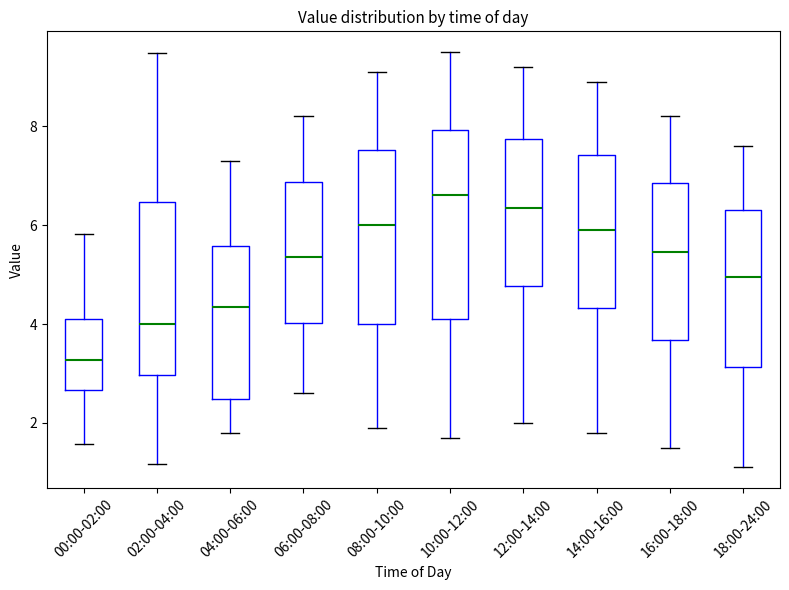

Reading left to right, transcribe this box plot: for each box, give where its median line is, the range the box spans, and where its two whiskers end, as read against the y-axis. The values are not printed on the chart, so give them approximately, as read against the axis.

00:00-02:00: median 3.2, box 2.6 to 4.2, whiskers 1.6 to 5.8
02:00-04:00: median 4.0, box 3.0 to 6.4, whiskers 1.2 to 9.4
04:00-06:00: median 4.4, box 2.4 to 5.6, whiskers 1.8 to 7.4
06:00-08:00: median 5.4, box 4.0 to 6.8, whiskers 2.6 to 8.2
08:00-10:00: median 6.0, box 4.0 to 7.6, whiskers 2.0 to 9.2
10:00-12:00: median 6.6, box 4.2 to 8.0, whiskers 1.8 to 9.6
12:00-14:00: median 6.4, box 4.8 to 7.8, whiskers 2.0 to 9.2
14:00-16:00: median 6.0, box 4.4 to 7.4, whiskers 1.8 to 9.0
16:00-18:00: median 5.4, box 3.6 to 6.8, whiskers 1.6 to 8.2
18:00-24:00: median 5.0, box 3.2 to 6.4, whiskers 1.2 to 7.6